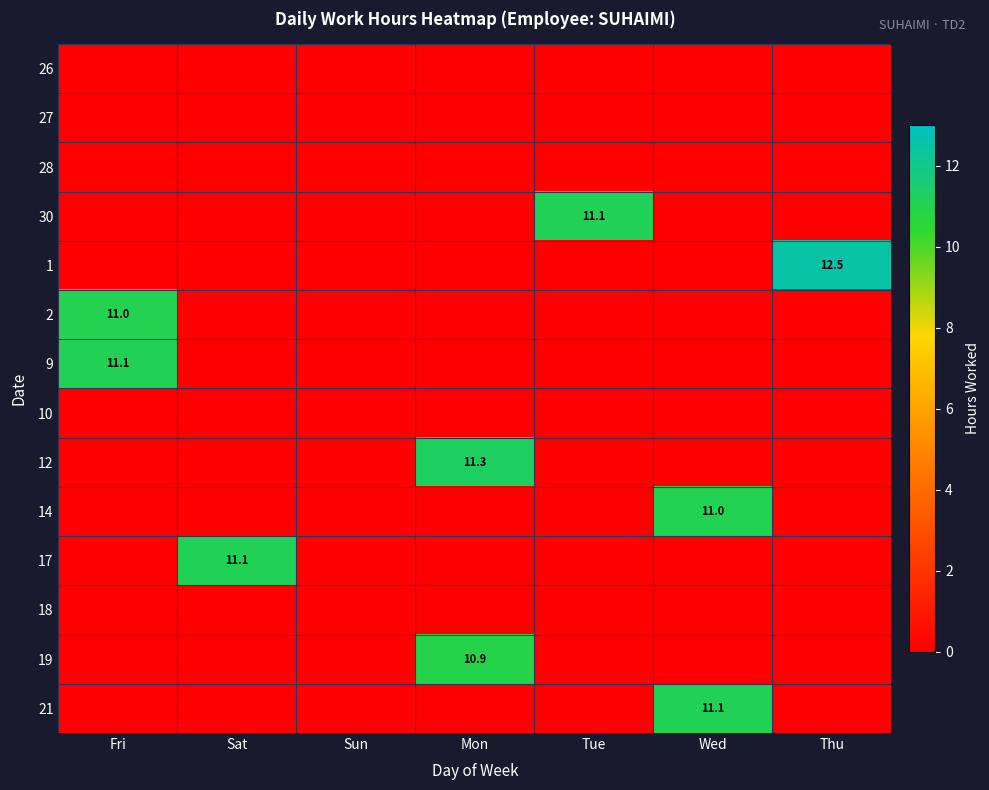

Rank the series at Sat from highest to lowest value.

17, 26, 27, 28, 30, 1, 2, 9, 10, 12, 14, 18, 19, 21